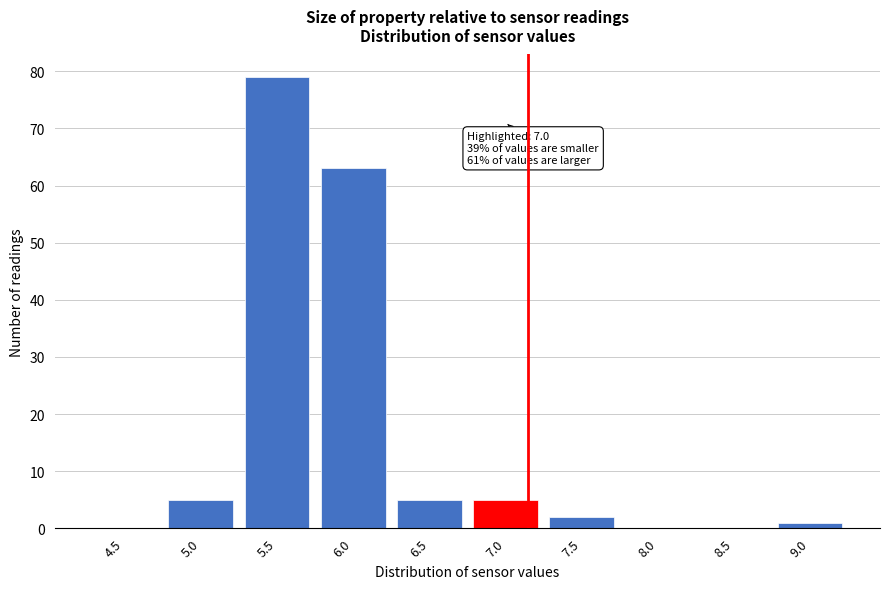

Reading left to right, list all the values displayed in this chart.

4.5=0	5.0=5	5.5=79	6.0=63	6.5=5	7.0=5	7.5=2	8.0=0	8.5=0	9.0=1